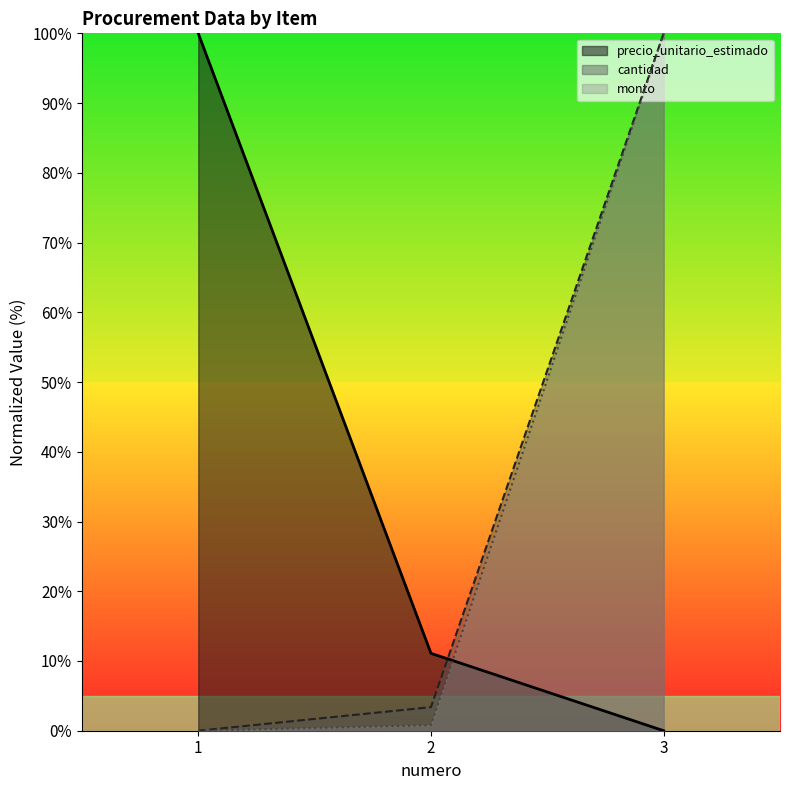

How many data points in cantidad are above 3?

2